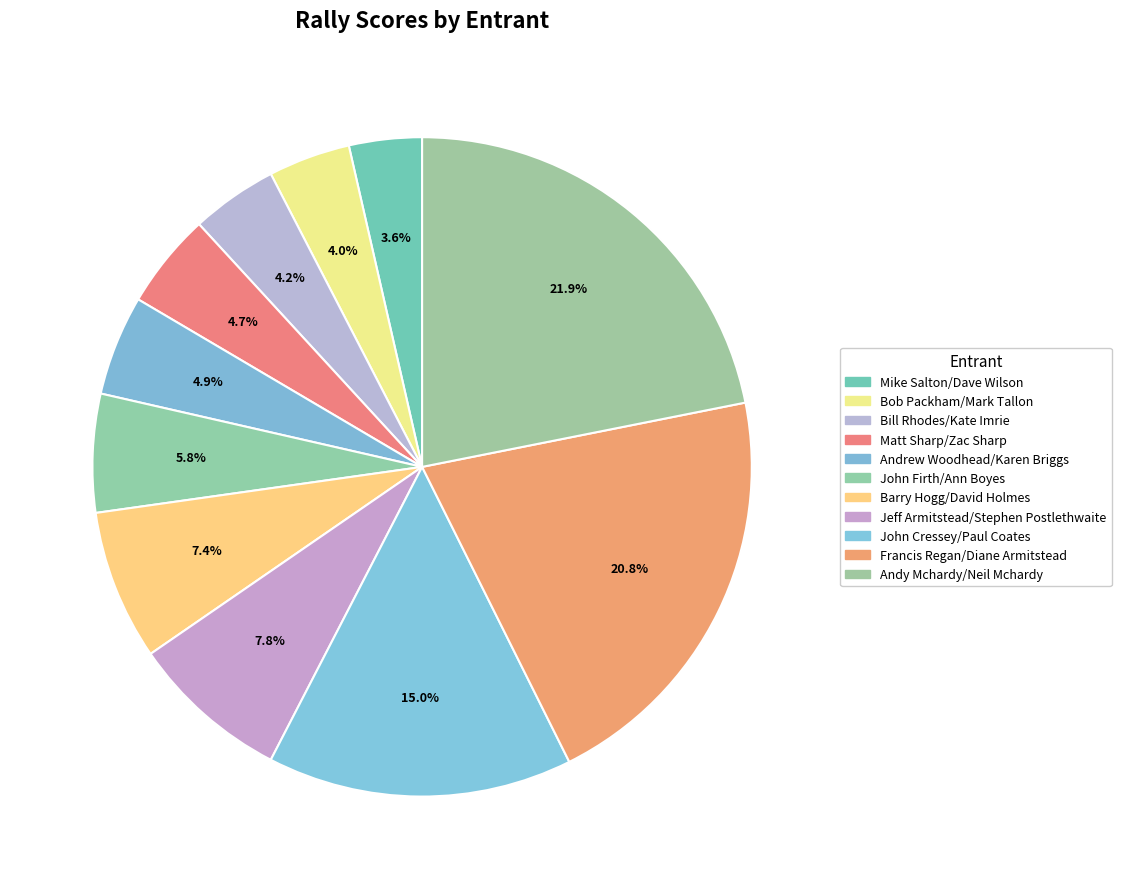

What percentage is the John Cressey/Paul Coates slice, to the nearest percent?

15%